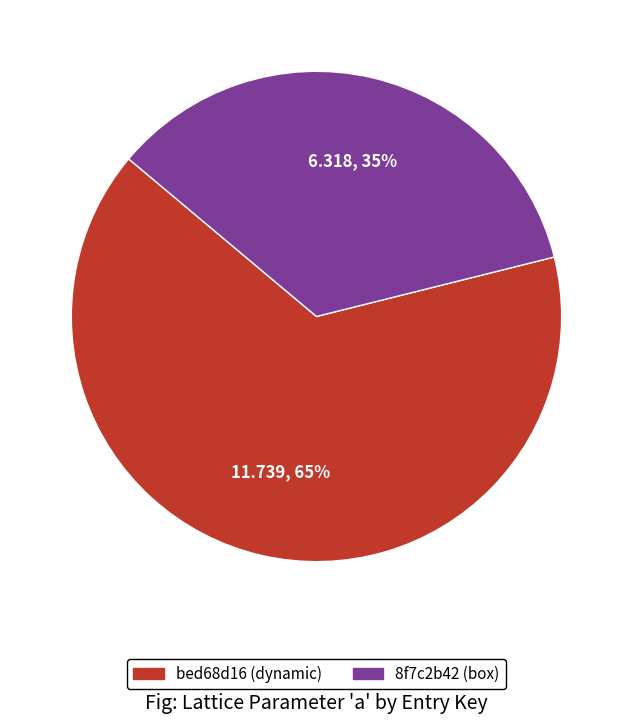

The bed68d16 (dynamic) slice represents 65% of the pie. True or false?

True